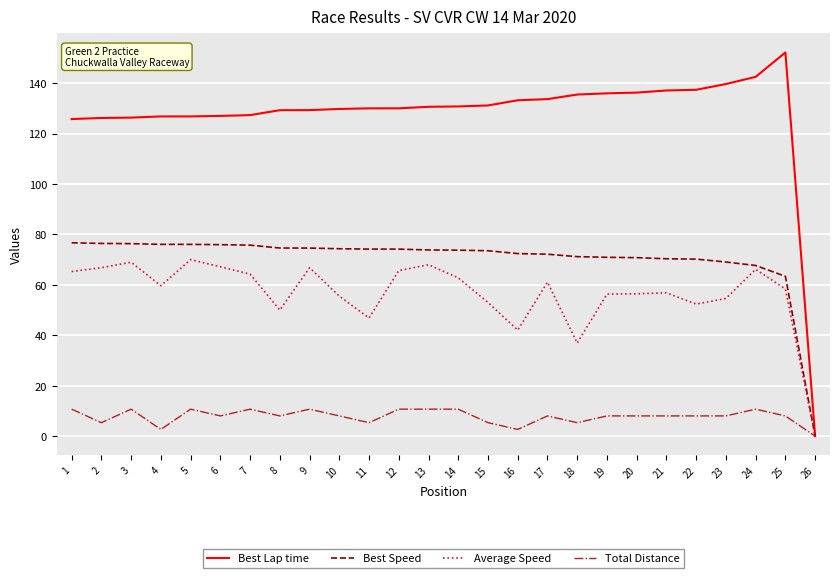

Is the value of Average Speed at 26 greater than the value of Best Speed at 2?

No